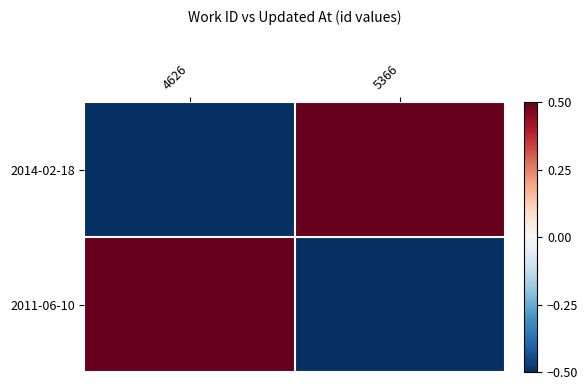

Which label corresponds to the smallest value in the chart?

4626